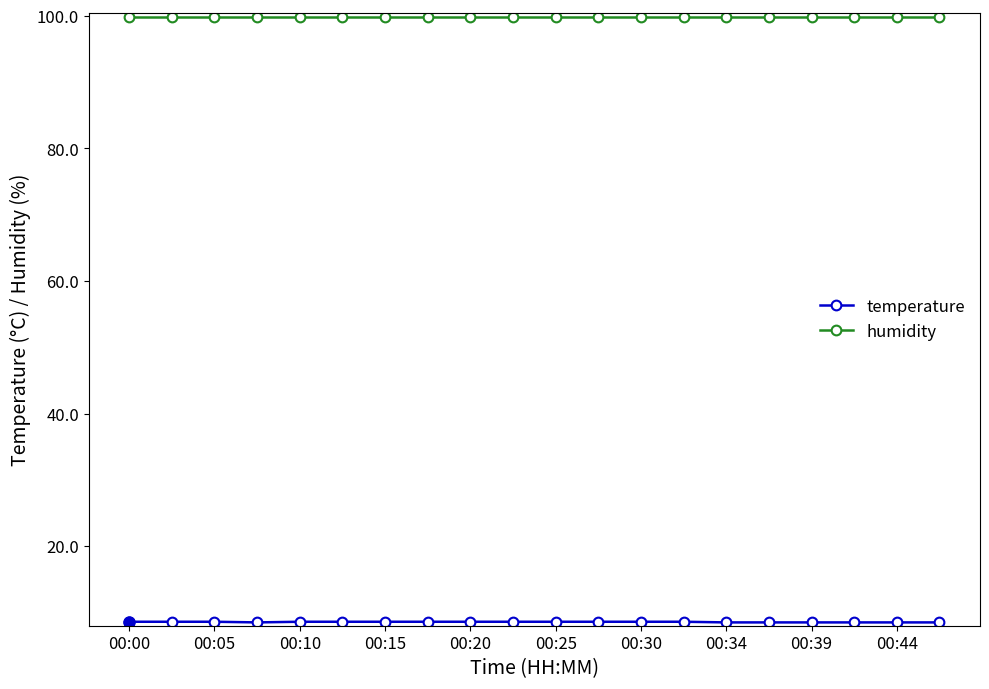

How many distinct data groups are displayed?

2